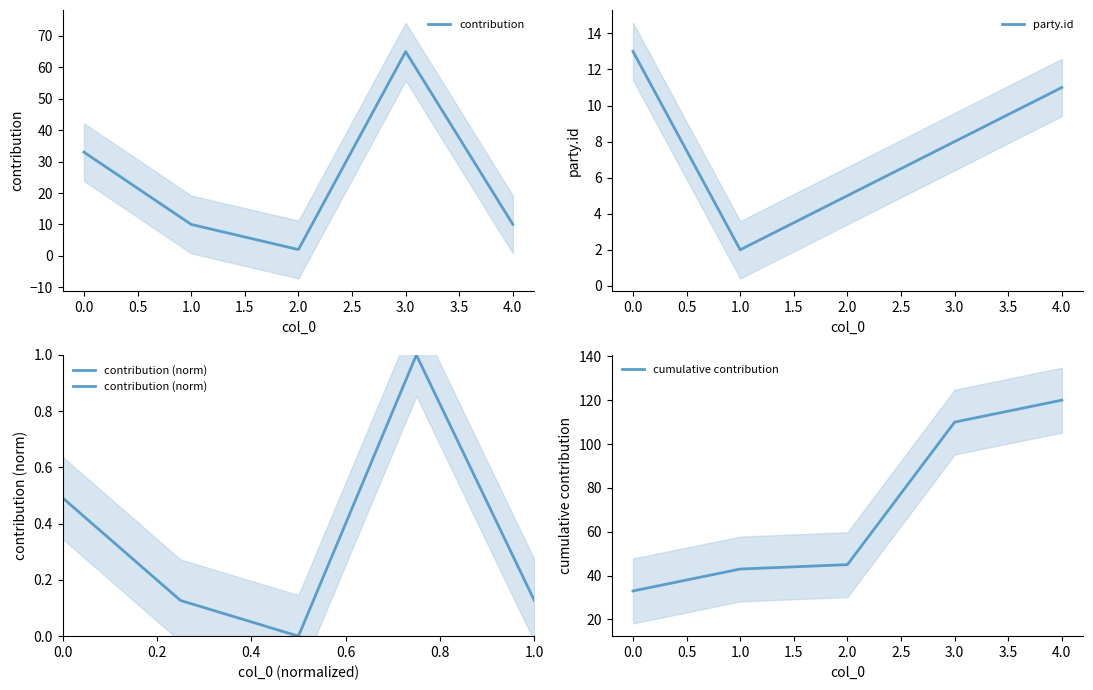

Reading left to right, what are all the values shown in this chart?

contribution: 33.0	10.0	2.0	65.0	10.0
party.id: 13.0	2.0	5.0	8.0	11.0
contribution (norm): 0.5	0.1	0.0	1.0	0.1
cumulative contribution: 33.0	43.0	45.0	110.0	120.0